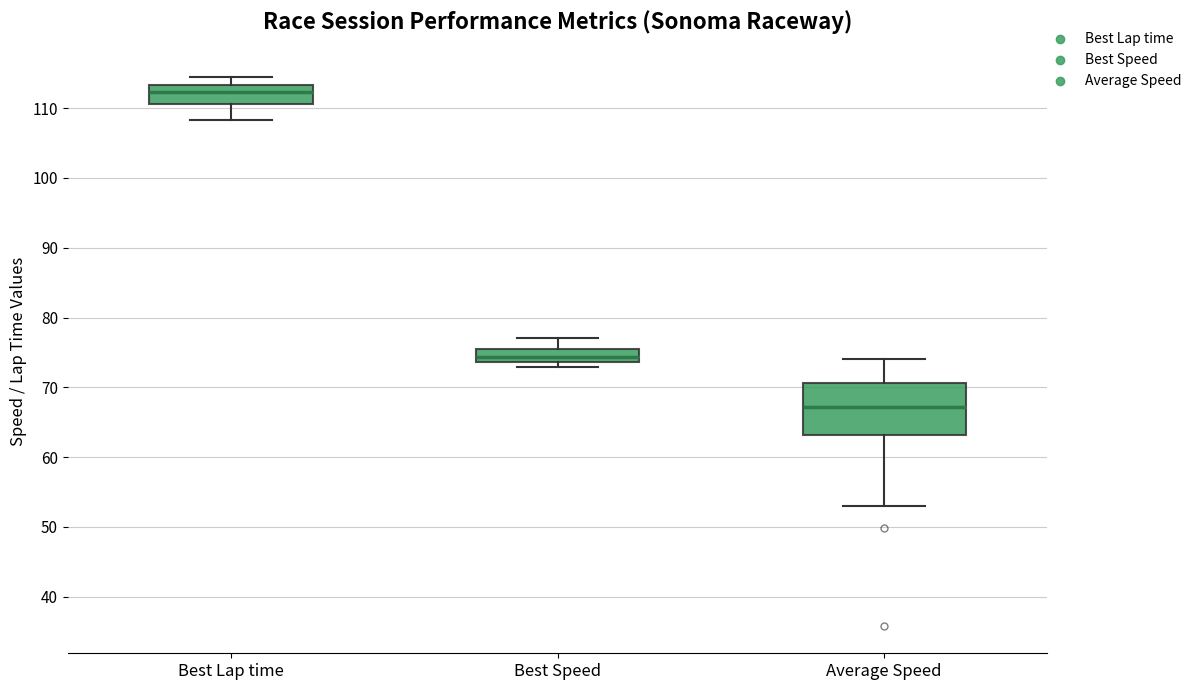

Where is the lower edge of the box for Best Speed on the y-axis? The values are not printed on the chart, so give them approximately, as read against the axis.

74